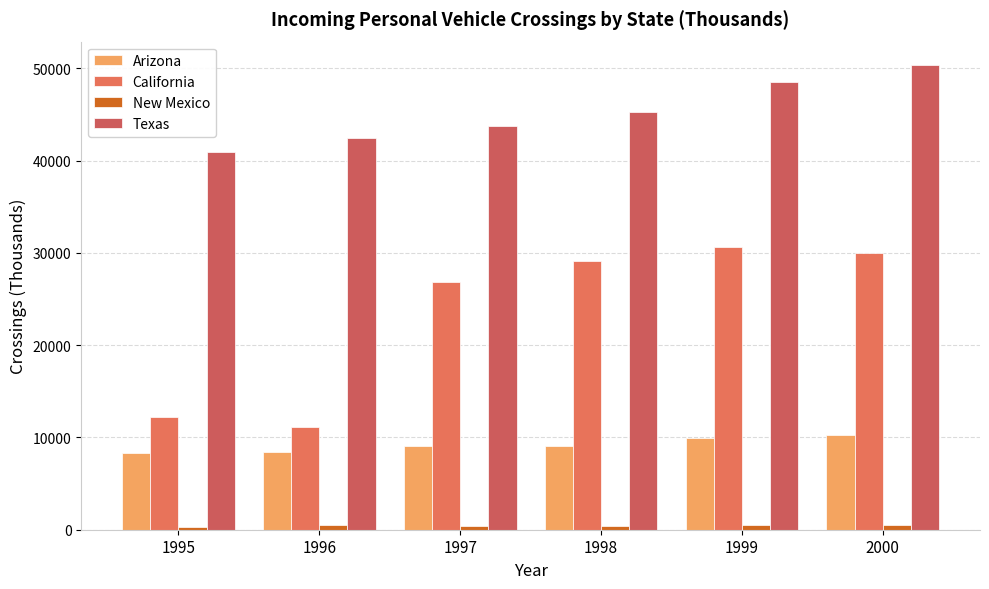

Which series has the widest spread of values?

California